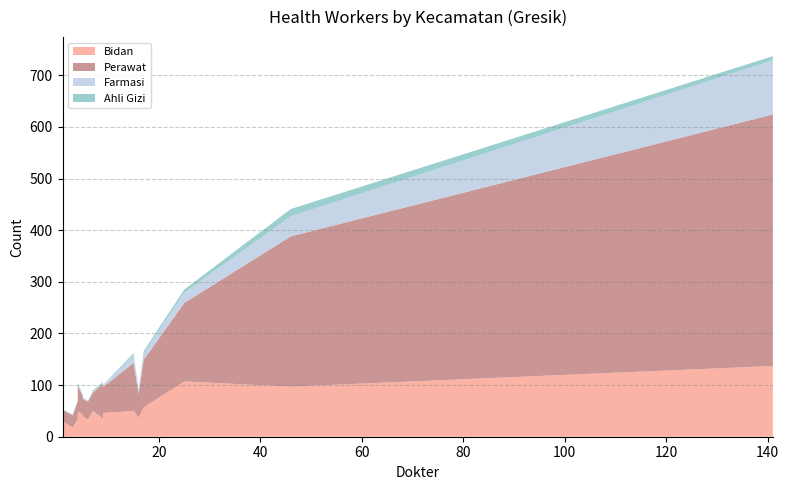

Reading left to right, transcribe all the data shown in this chart.

Bidan: Wringinanom=33	Driyorejo=50	Kedamean=31	Menganti=37	C e r m e=49	Benjeng=50	Balongpanggang=57	Duduksampeyan=34	Kebomas=97	Gresik=137	Manyar=107	Bungah=46	Sidayu=43	Dukun=40	Panceng=18	Ujungpangkah=35	Sangkapura=37	Tambak=30
Perawat: Wringinanom=35	Driyorejo=93	Kedamean=28	Menganti=46	C e r m e=50	Benjeng=35	Balongpanggang=92	Duduksampeyan=34	Kebomas=291	Gresik=487	Manyar=152	Bungah=50	Sidayu=35	Dukun=33	Panceng=23	Ujungpangkah=68	Sangkapura=47	Tambak=22
Farmasi: Wringinanom=2	Driyorejo=16	Kedamean=0	Menganti=7	C e r m e=3	Benjeng=2	Balongpanggang=13	Duduksampeyan=2	Kebomas=39	Gresik=105	Manyar=20	Bungah=3	Sidayu=2	Dukun=1	Panceng=1	Ujungpangkah=1	Sangkapura=1	Tambak=0
Ahli Gizi: Wringinanom=0	Driyorejo=3	Kedamean=1	Menganti=3	C e r m e=3	Benjeng=3	Balongpanggang=4	Duduksampeyan=1	Kebomas=14	Gresik=8	Manyar=6	Bungah=1	Sidayu=1	Dukun=2	Panceng=1	Ujungpangkah=2	Sangkapura=2	Tambak=1